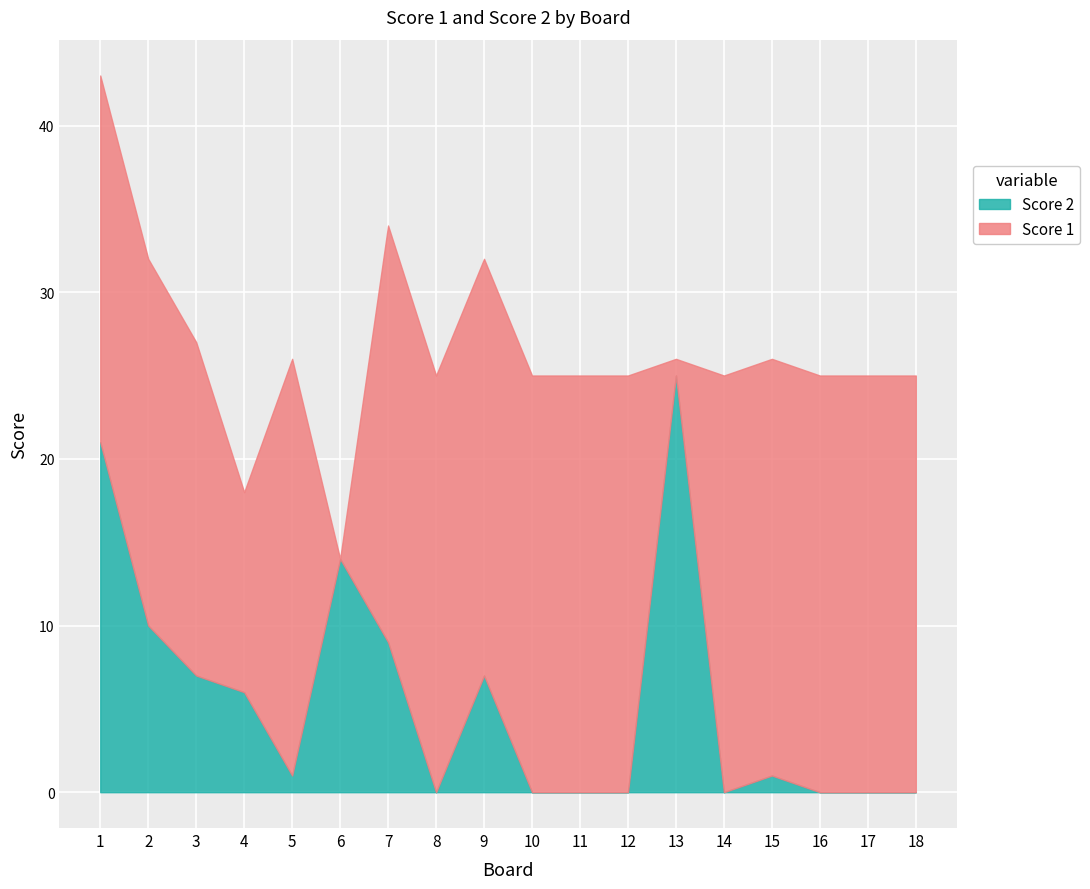

How many values in the Score 2 series exceed 1?

8